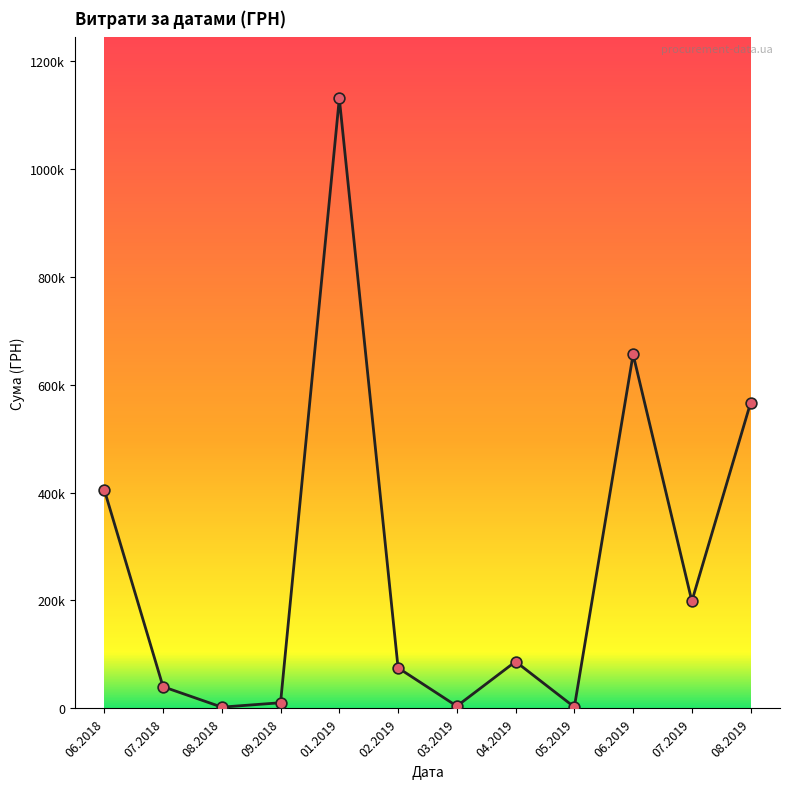

Between 01.2019 and 04.2019, which is larger?

01.2019